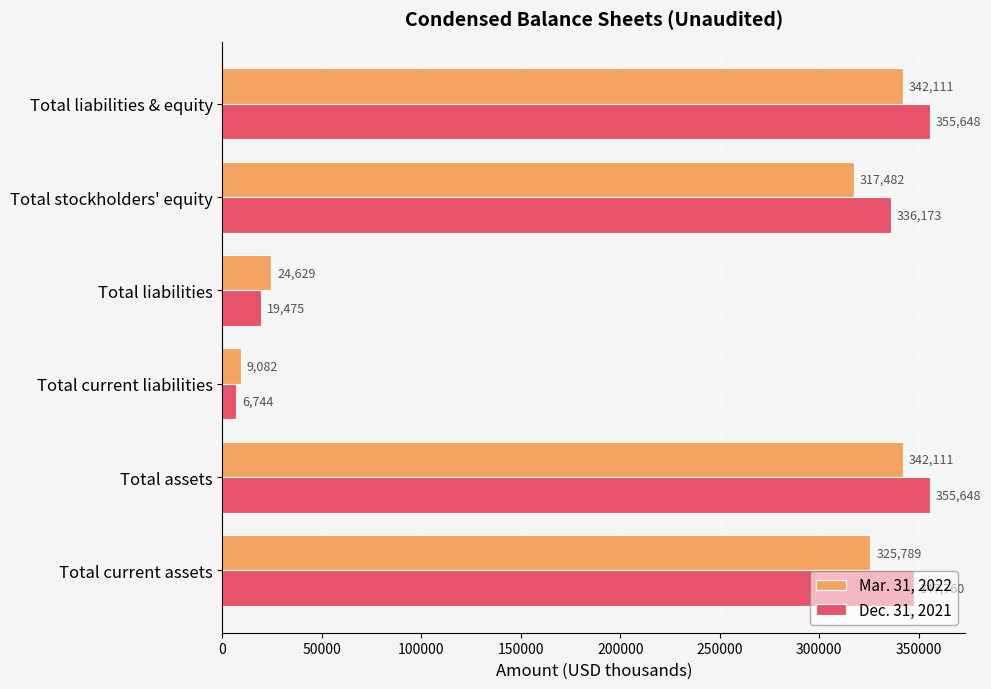

The value of Dec. 31, 2021 at Total assets is 115139. True or false?

False